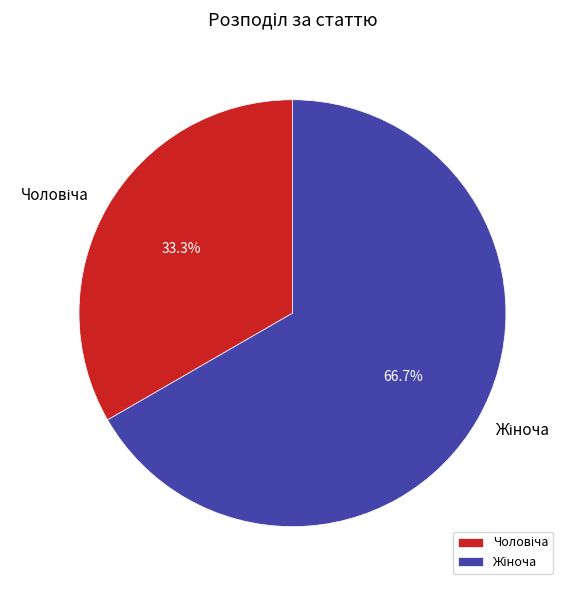

How many slices are in this pie chart?

2